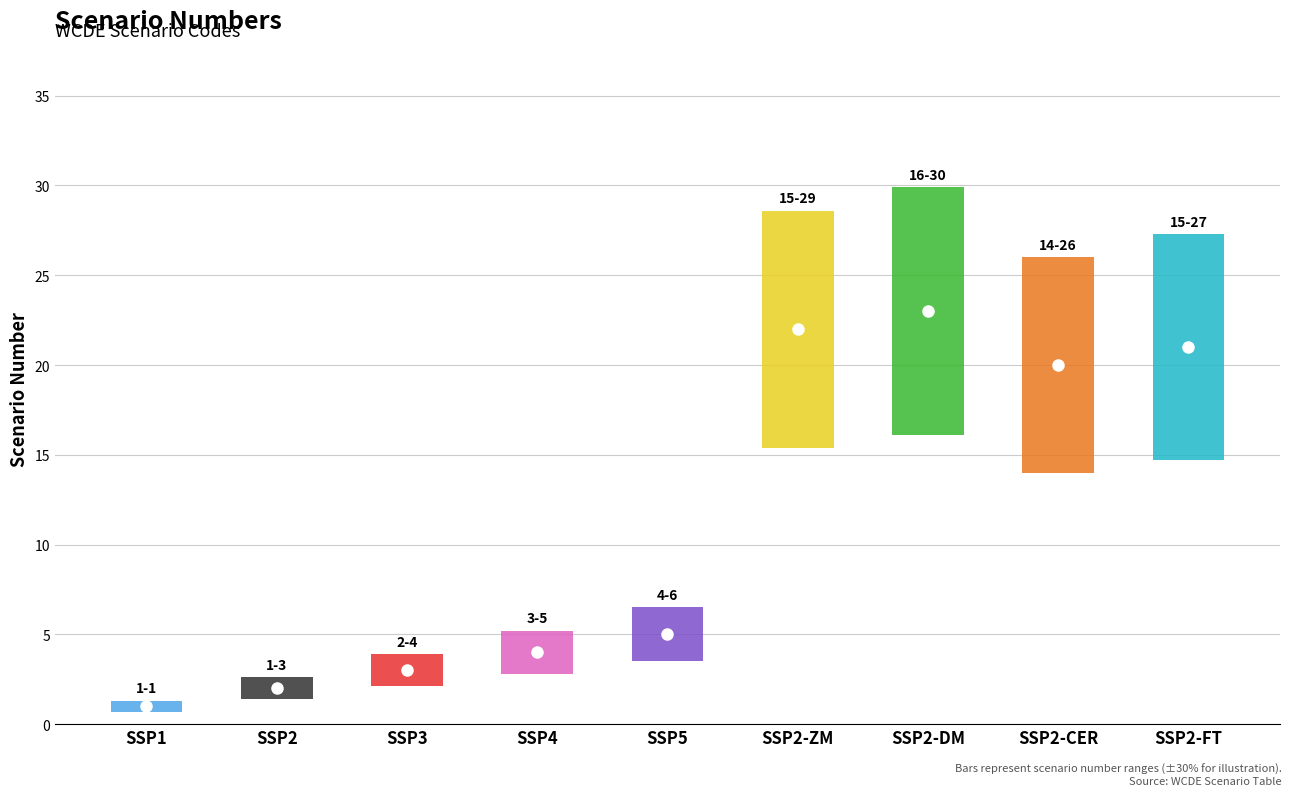

What value does the data have at SSP5?

5